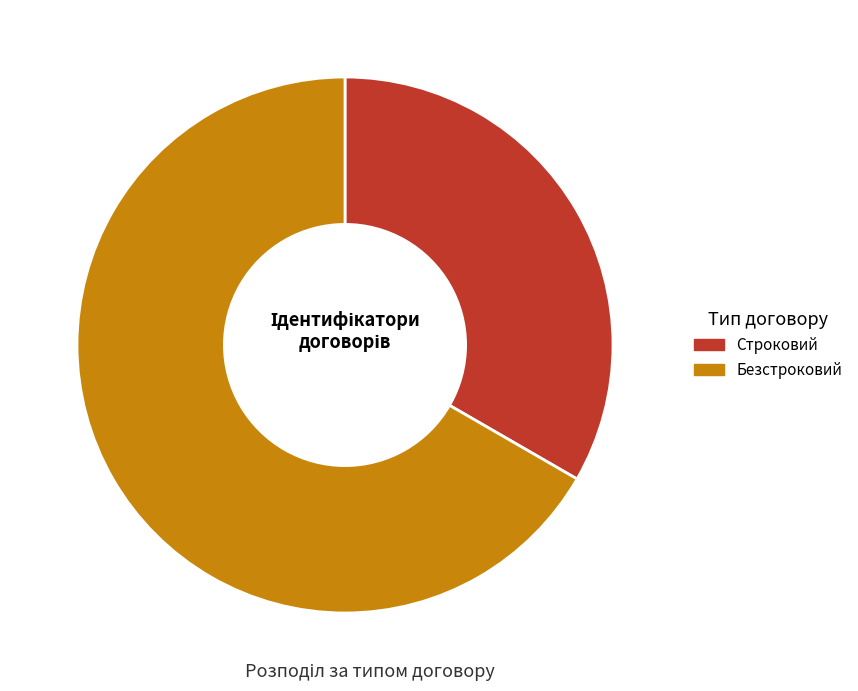

What is the ratio of the value at Строковий to the value at Безстроковий?

0.5